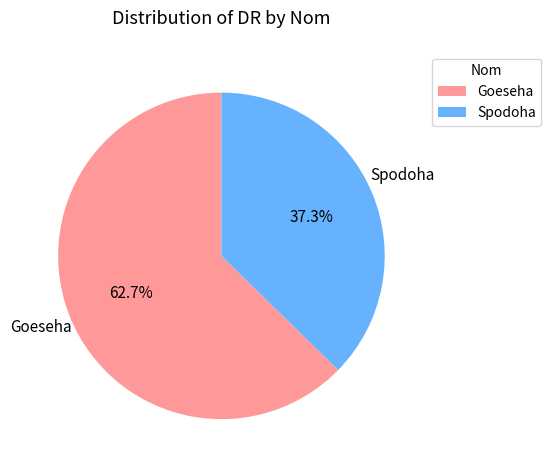

Is it true that Spodoha is 45% of the pie?

False